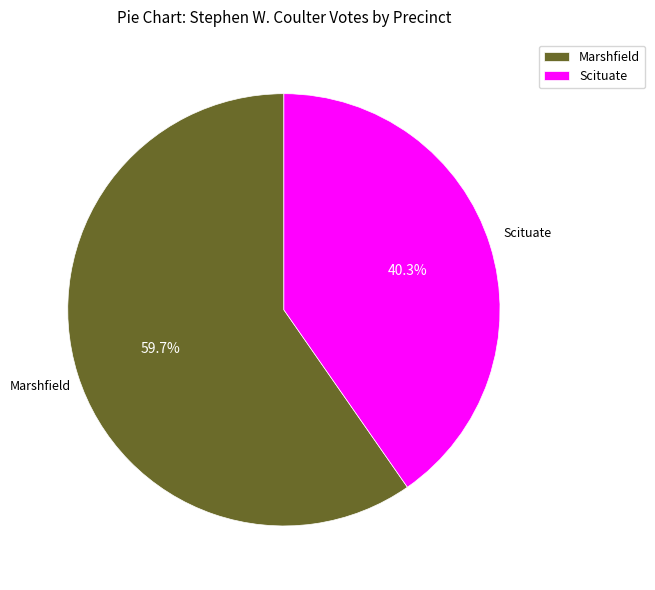

Is there a majority slice in this chart?

Yes